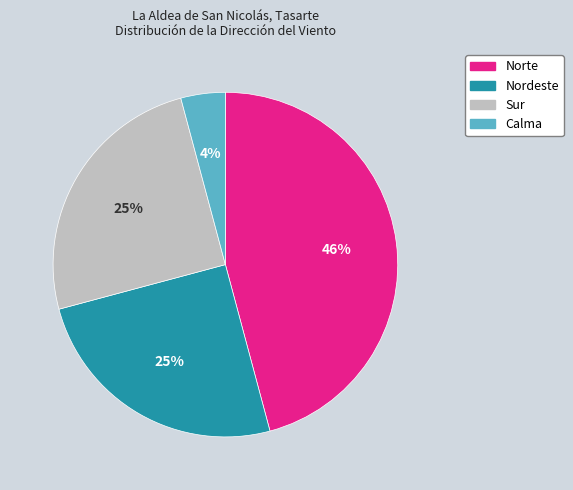

Count the number of slices in the pie.

4